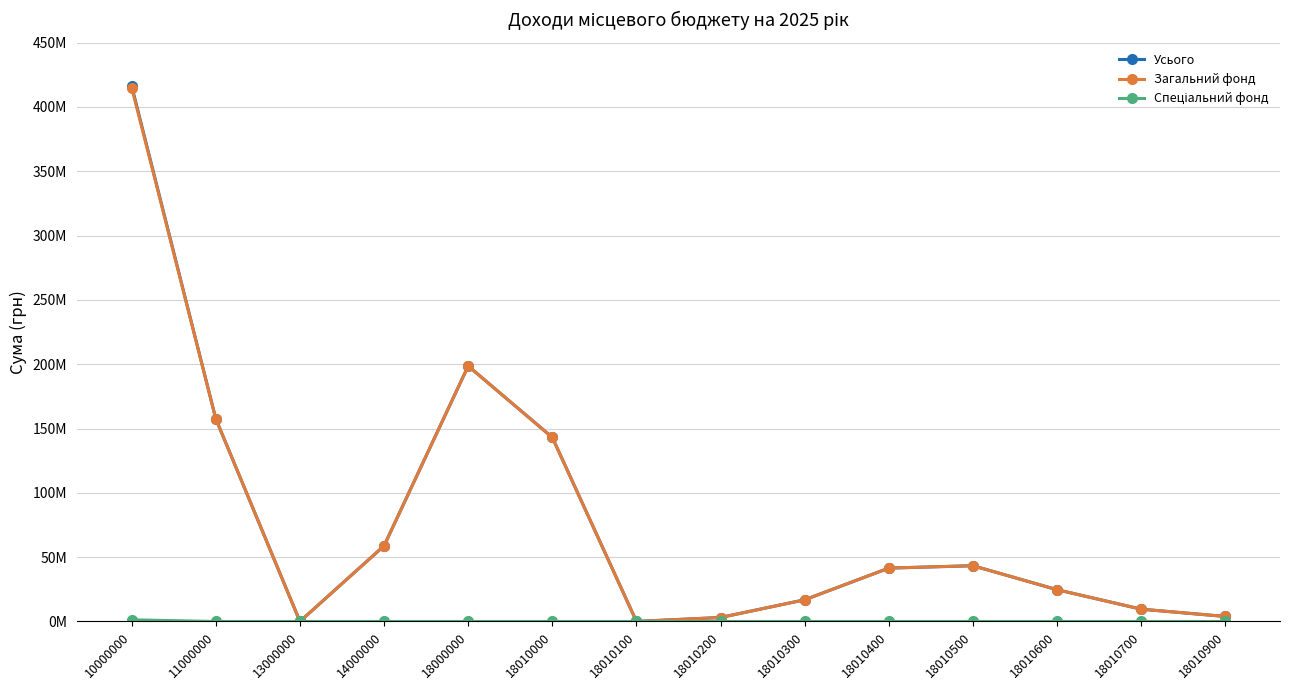

What is the total value across all series at 18010000?

286174858